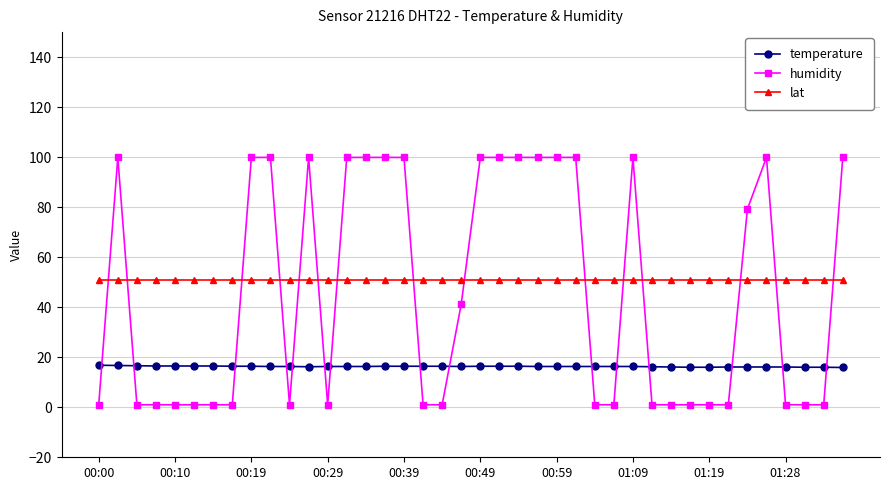

Which series has the largest range (max minus min)?

humidity